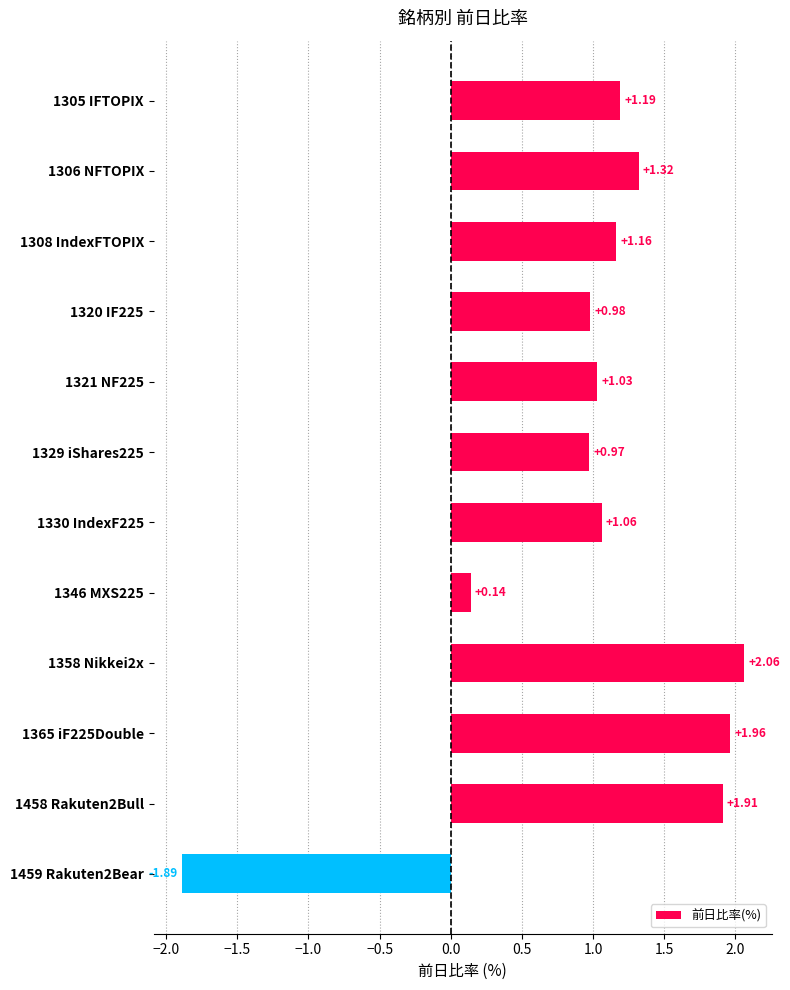

How many values are below 1?

4